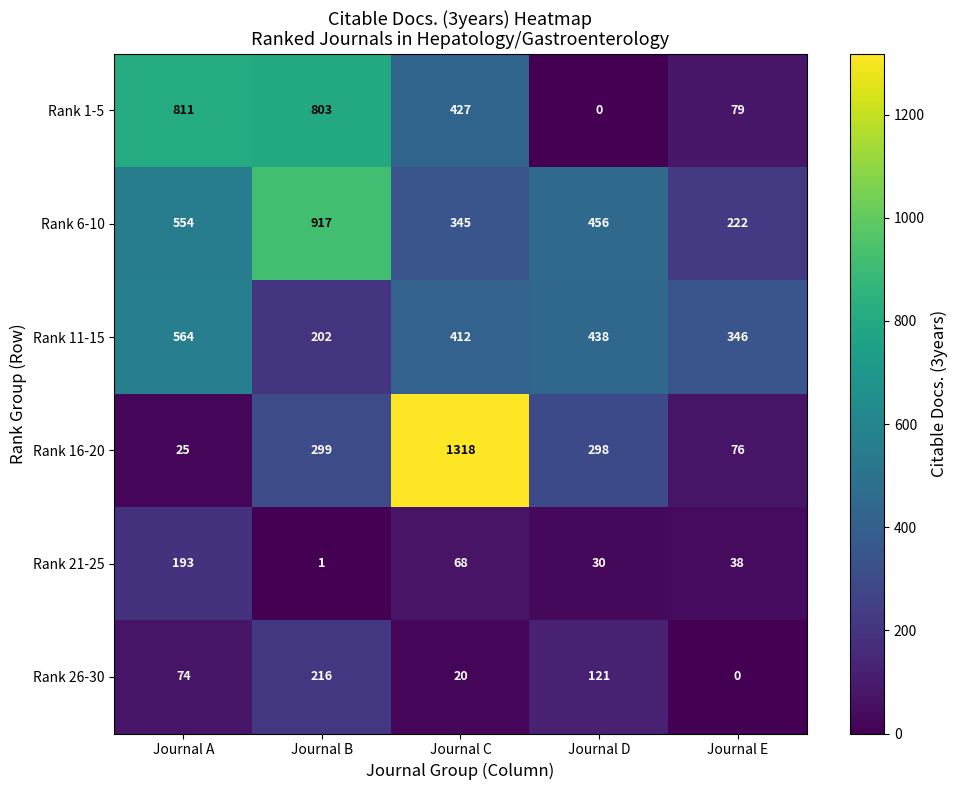

Rank the series at Journal E from lowest to highest value.

Rank 26-30, Rank 21-25, Rank 16-20, Rank 1-5, Rank 6-10, Rank 11-15